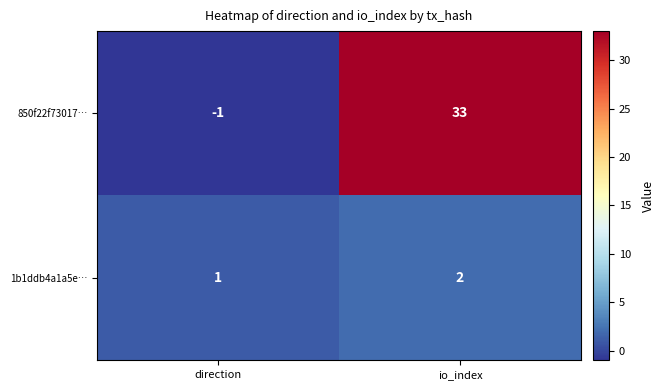

Reading left to right, extract all data points from this chart.

850f22f73017…: -1	33
1b1ddb4a1a5e…: 1	2